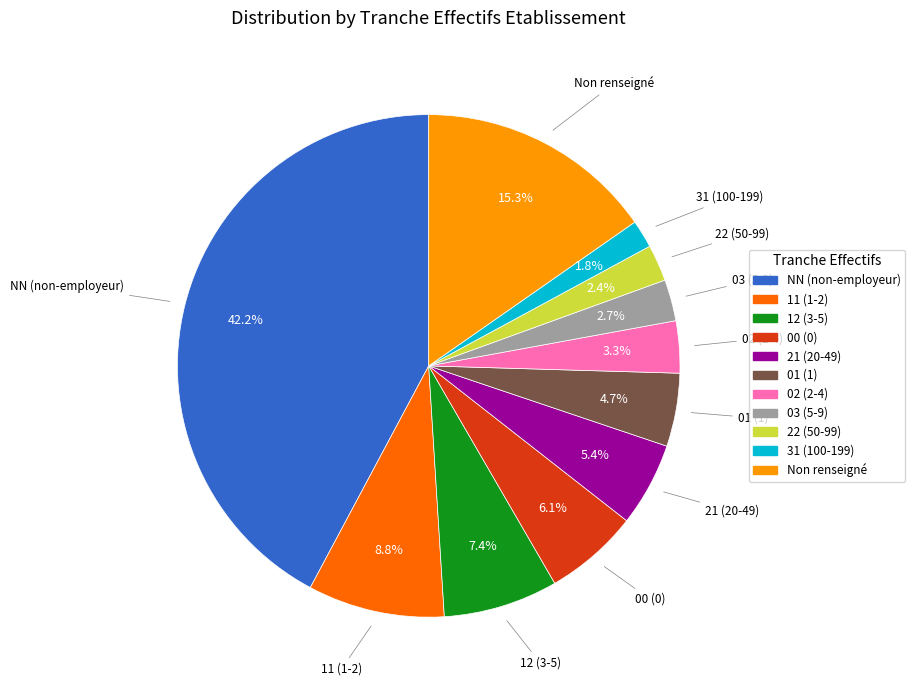

To the nearest percent, what is the average slice percentage?

9%